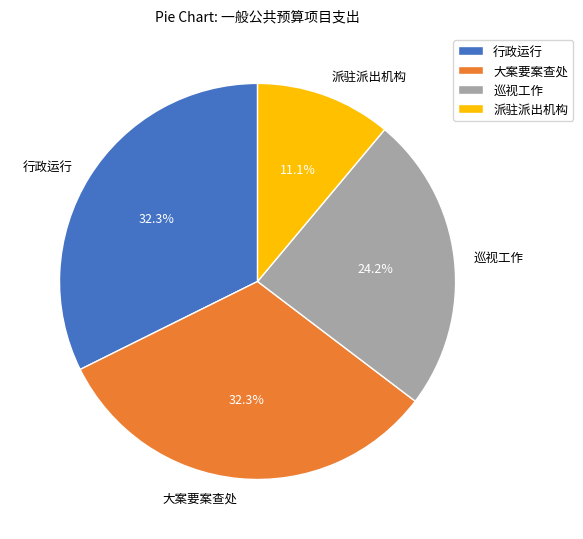

To the nearest percent, what is the average slice percentage?

25%